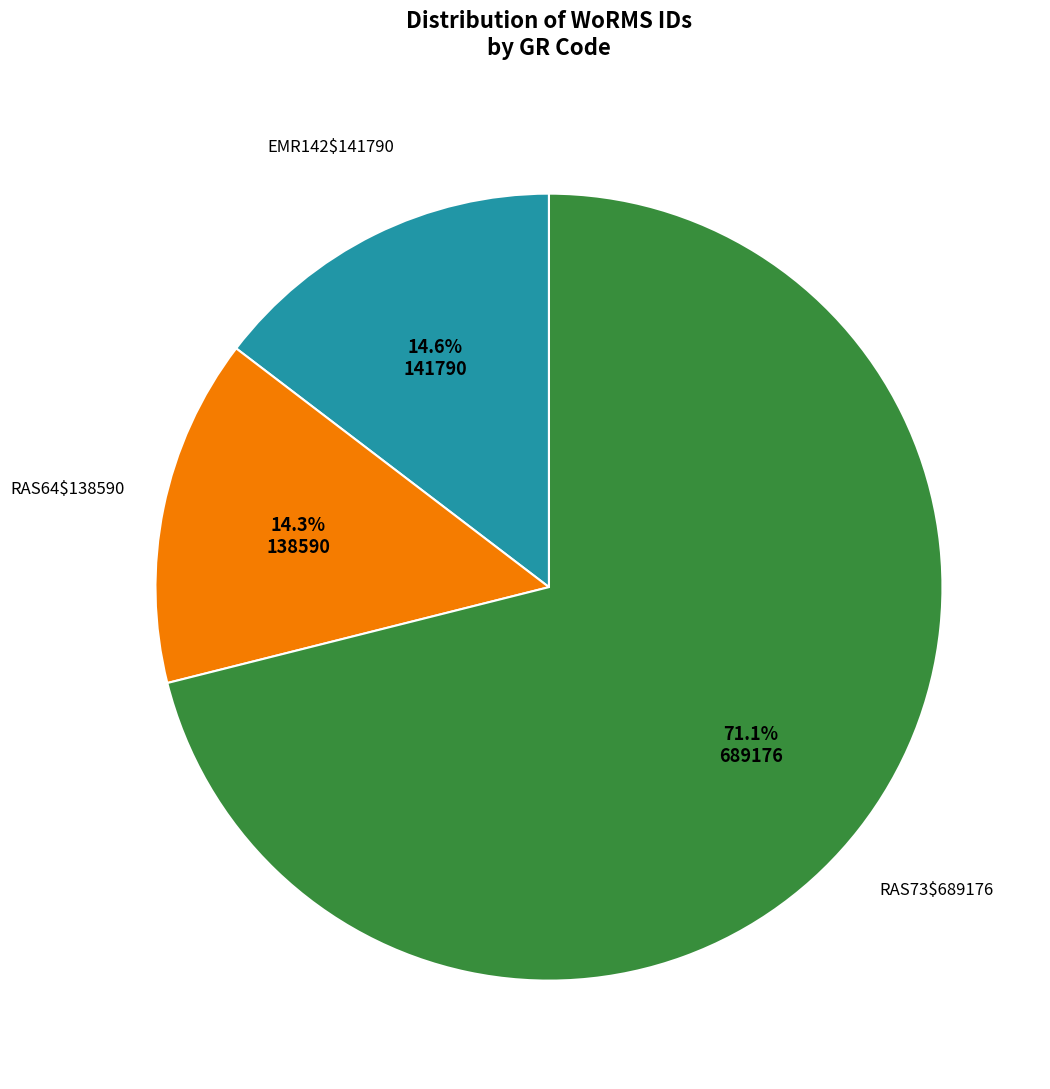

Is there a majority slice in this chart?

Yes